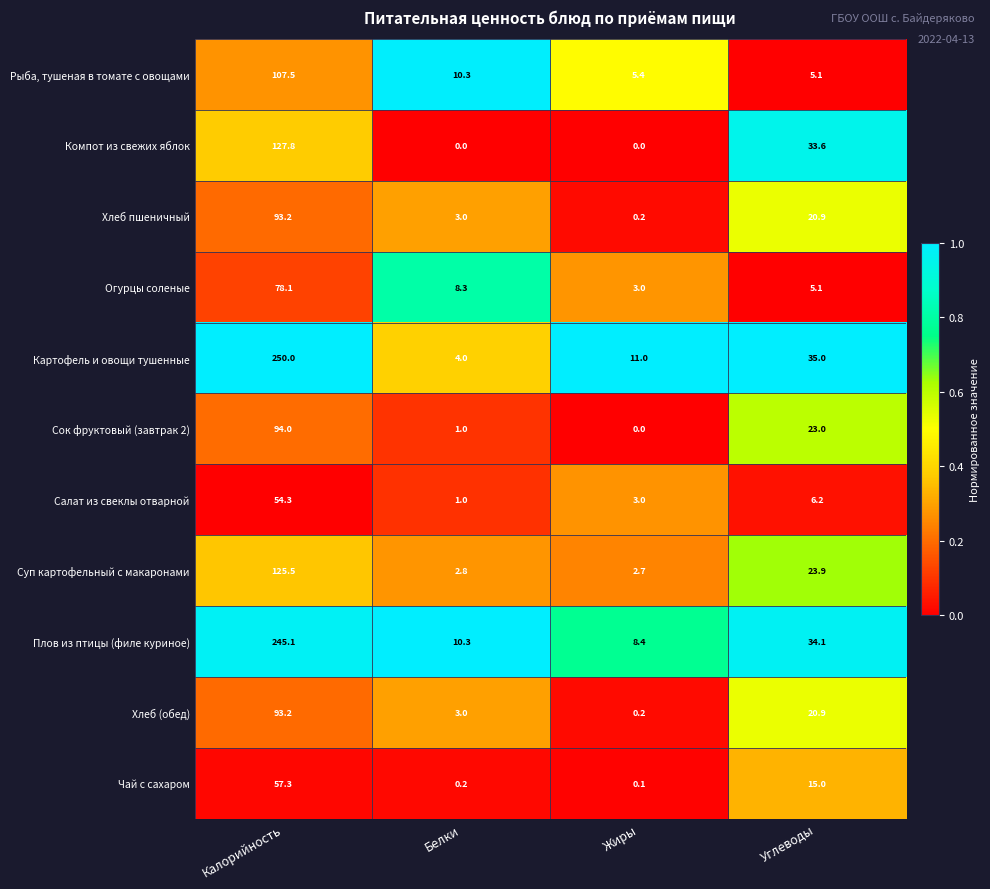

At which category is the sum across all series the highest?

Калорийность